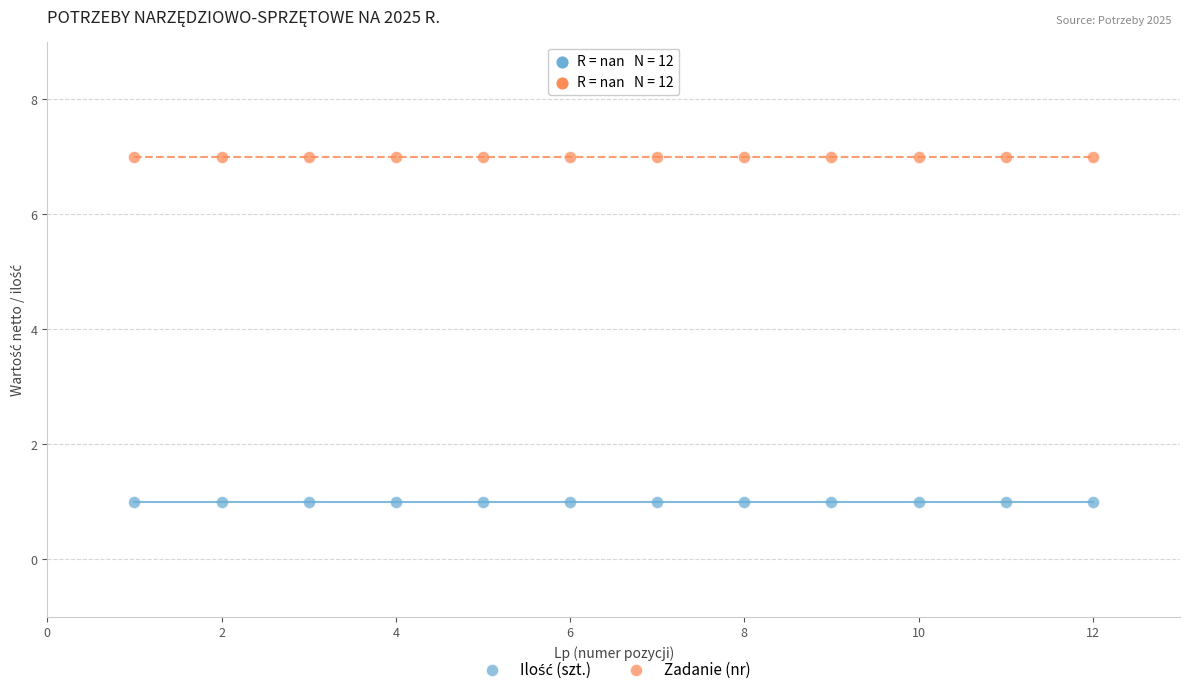

Which series contains the highest Y value?

Zadanie (nr)